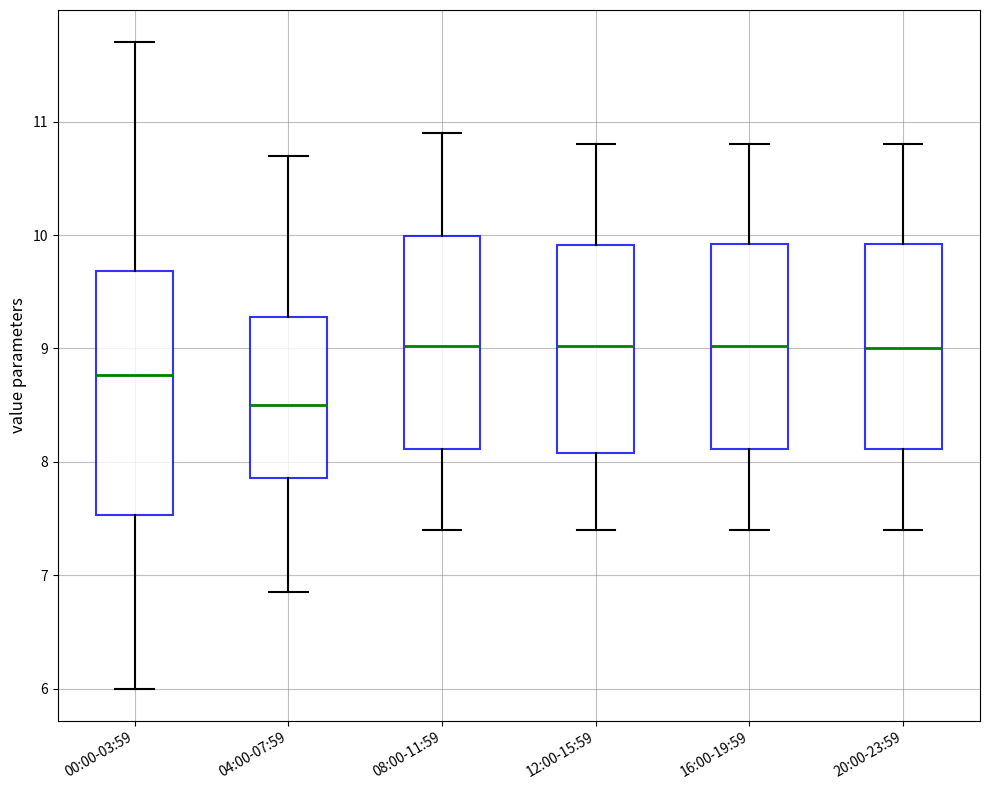

Reading left to right, read every box against the y-axis: the position of its median line, the range the box covers, and the ends of its whiskers. The values are not printed on the chart, so give them approximately, as read against the axis.

00:00-03:59: median 8.8, box 7.5 to 9.7, whiskers 6.0 to 11.7
04:00-07:59: median 8.5, box 7.9 to 9.3, whiskers 6.9 to 10.7
08:00-11:59: median 9.0, box 8.1 to 10.0, whiskers 7.4 to 10.9
12:00-15:59: median 9.0, box 8.1 to 9.9, whiskers 7.4 to 10.8
16:00-19:59: median 9.0, box 8.1 to 9.9, whiskers 7.4 to 10.8
20:00-23:59: median 9.0, box 8.1 to 9.9, whiskers 7.4 to 10.8